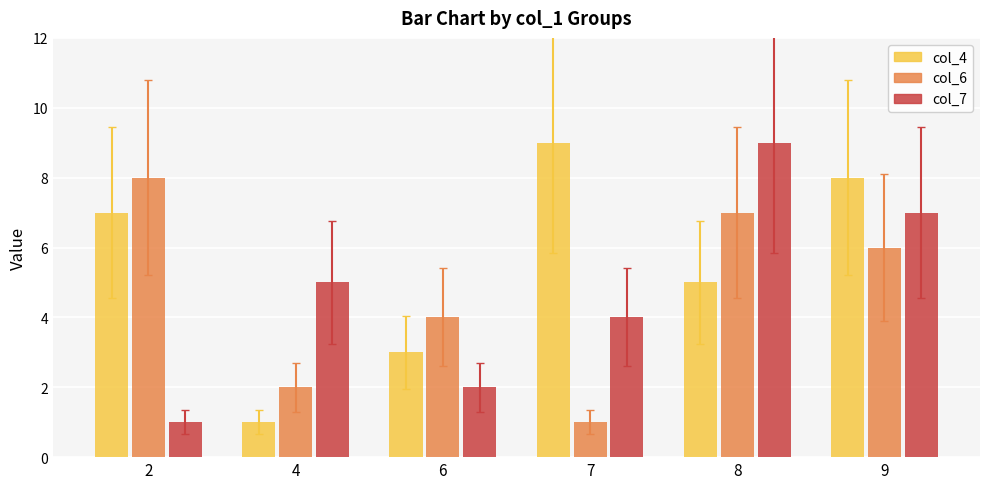

How many categories are shown in the chart?

6